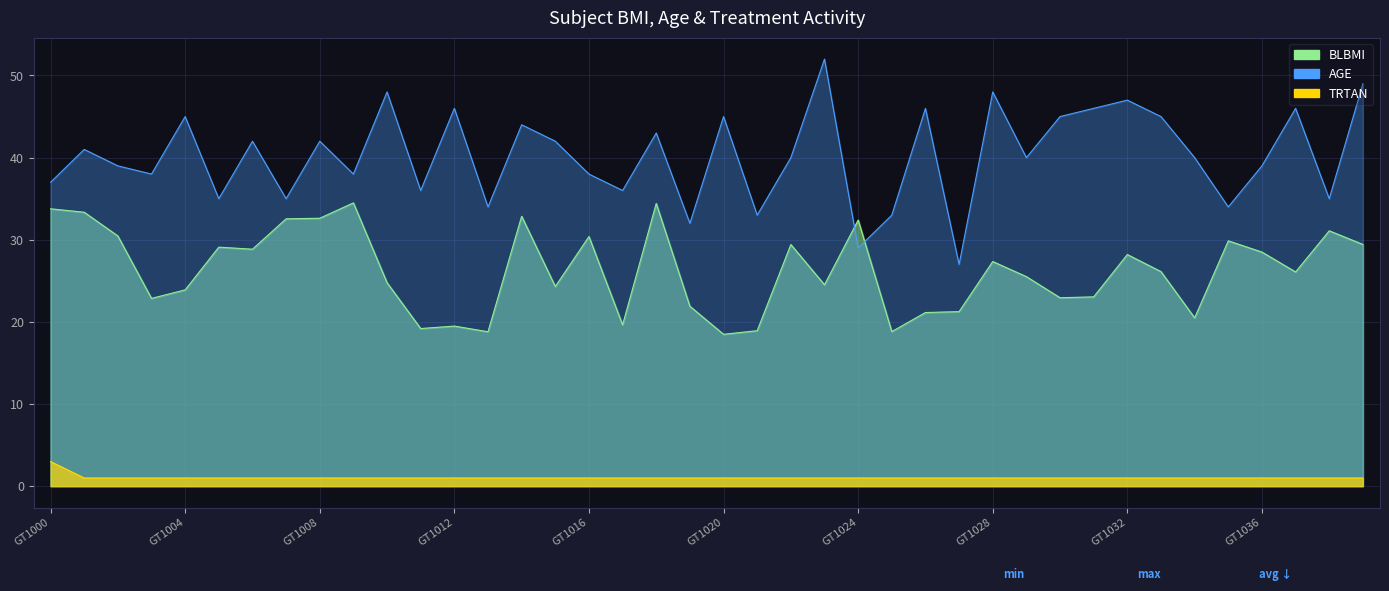

Where is BLBMI nearest to the value 26?

GT1037